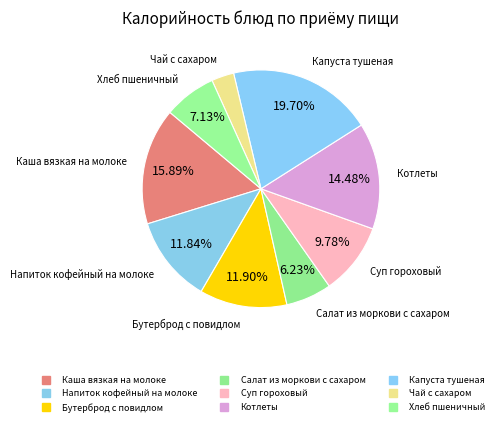

To the nearest percent, what is the average slice percentage?

11%